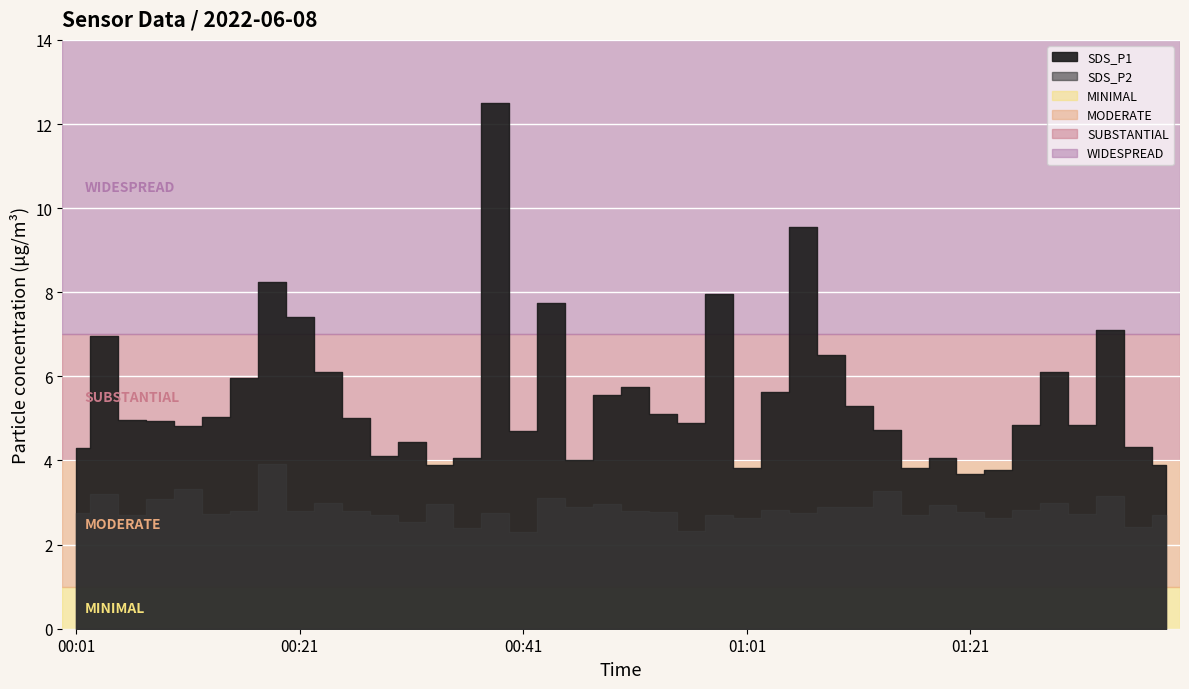

What is the difference between the SDS_P1 values at 00:01 and 01:34?

2.8